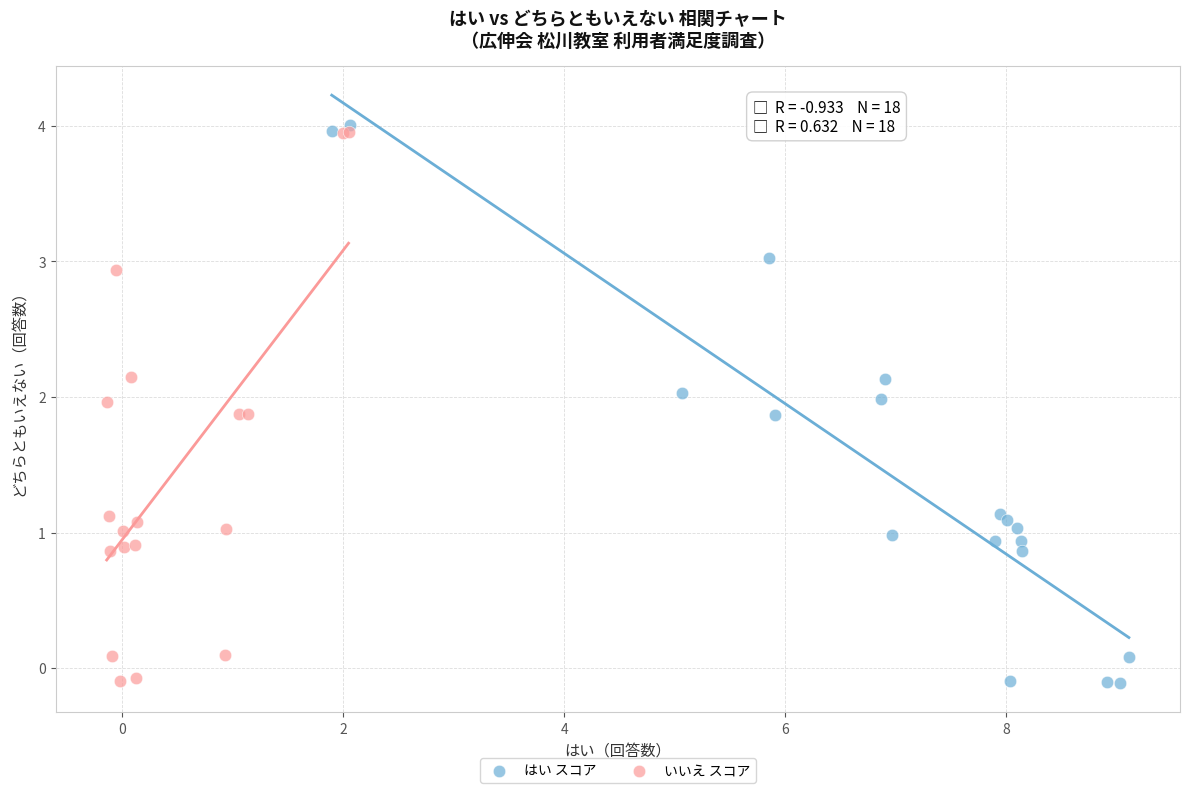

Which series has the widest spread of Y values?

はい スコア